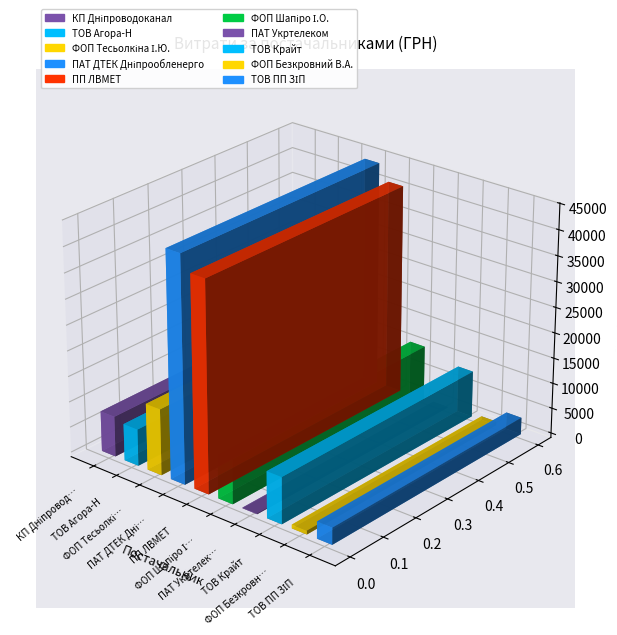

How many data points are less than 9101?

5